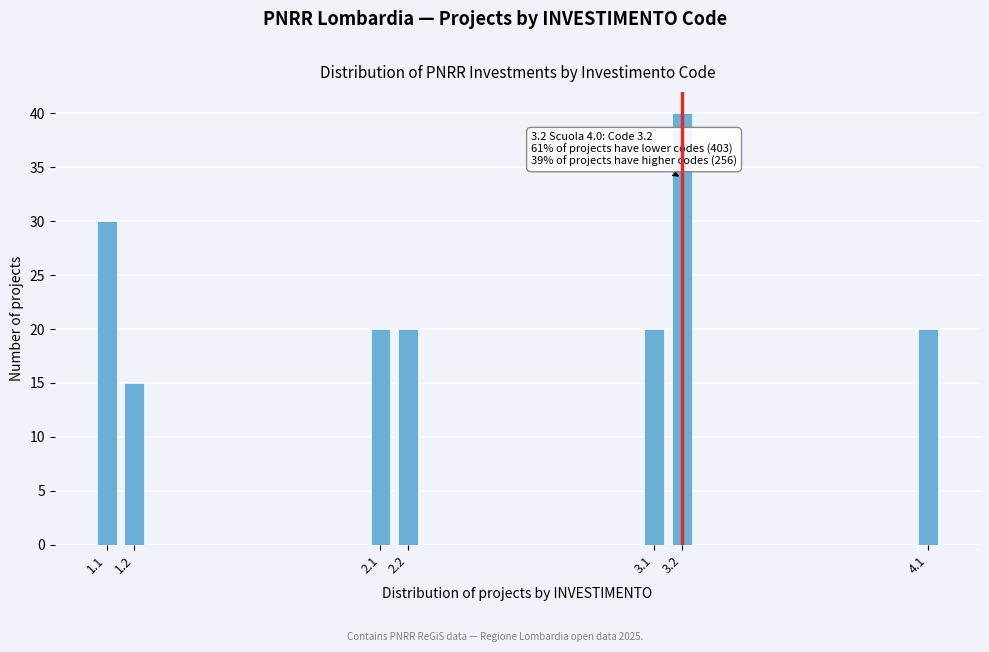

Reading left to right, what are all the values shown in this chart?

1.1=30	1.2=15	2.1=20	2.2=20	3.1=20	3.2=40	4.1=20